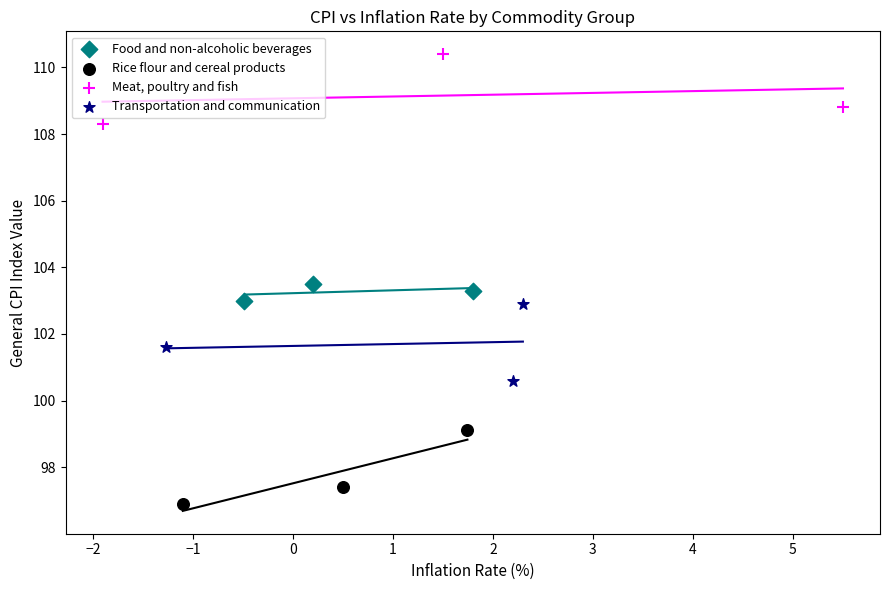

Which series contains the lowest Y value?

Rice flour and cereal products